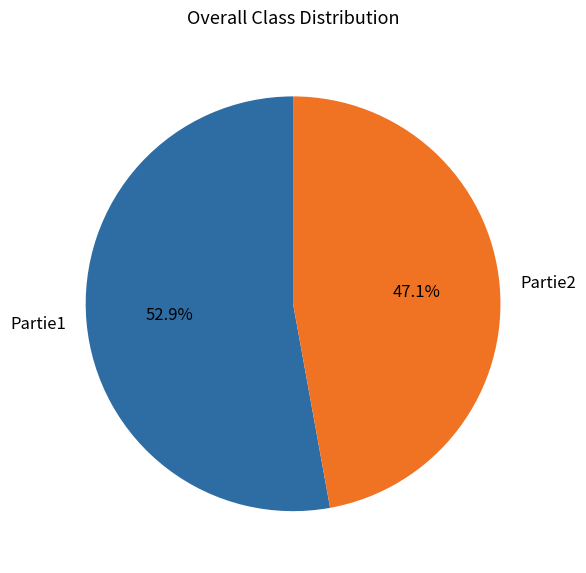

Between Partie2 and Partie1, which is larger?

Partie1